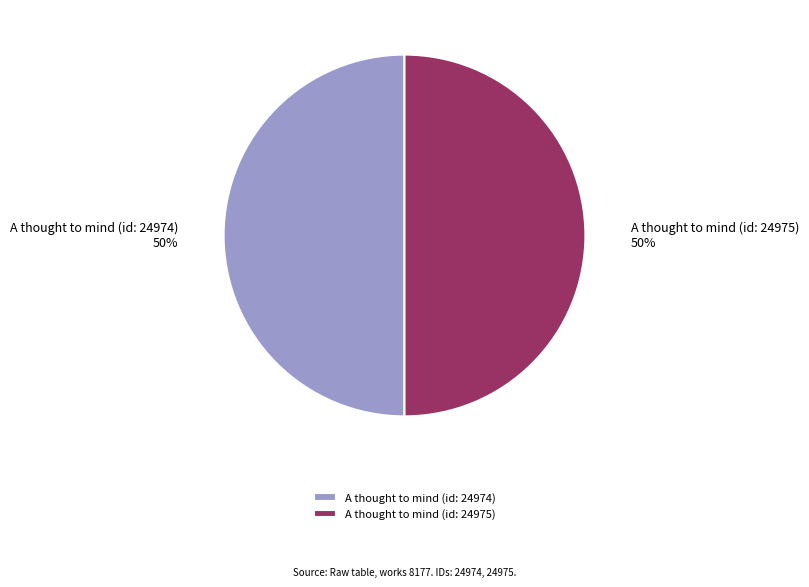

The A thought to mind (id: 24975) slice represents 50% of the pie. True or false?

True